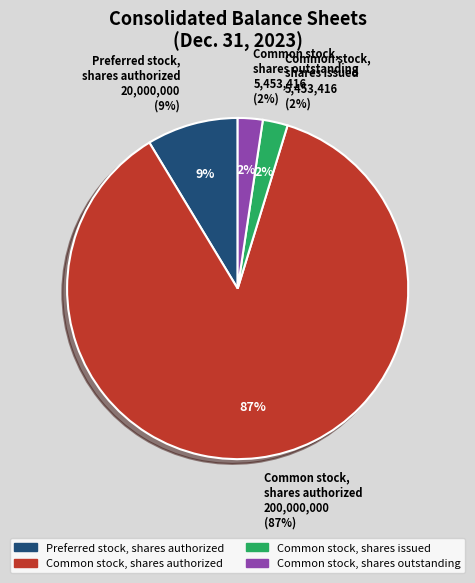

How many slices are in this pie chart?

4